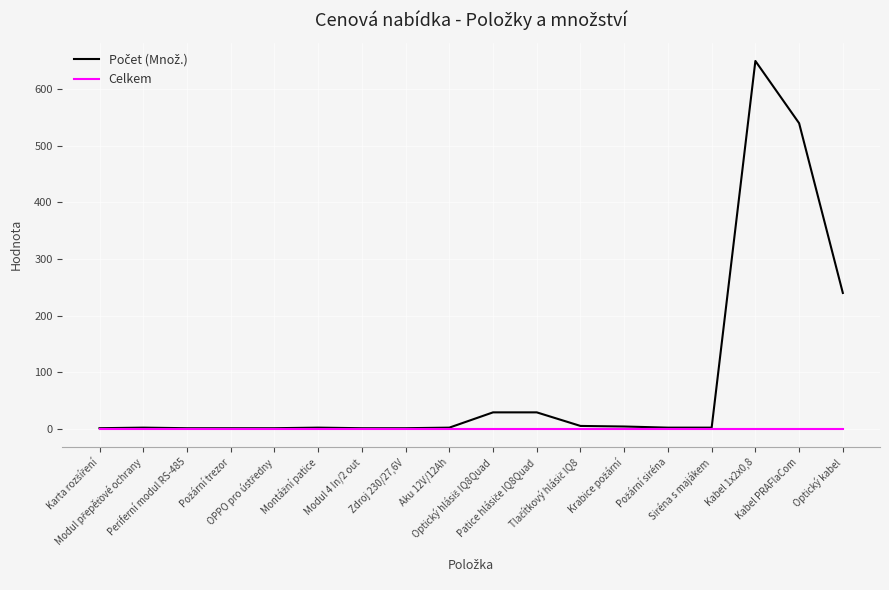

What is the greatest value displayed?

650